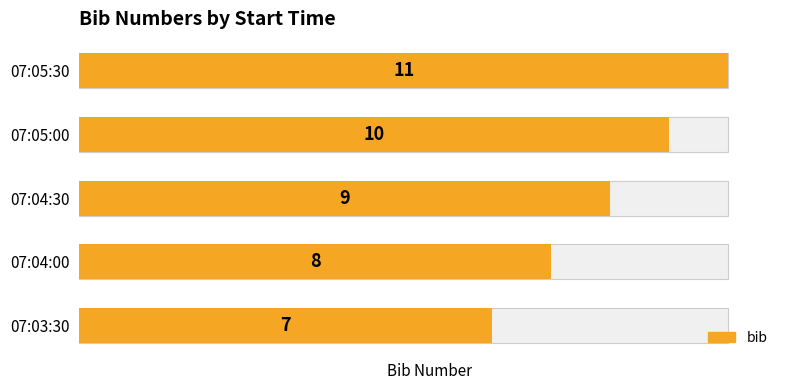

What is the sum of the values at 07:04:30 and 07:03:30?

16